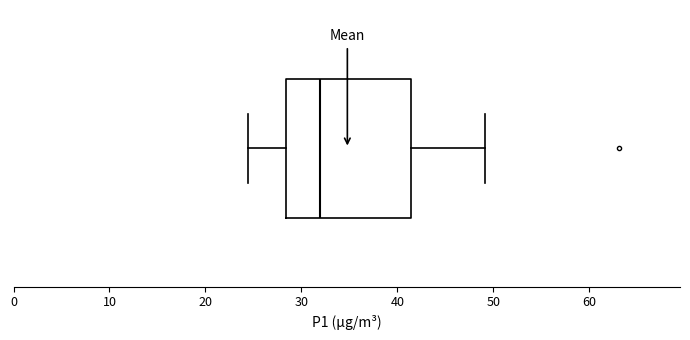

Read this box plot against the x-axis: the position of the median line, the range covered by the box, and the ends of both whiskers. The values are not printed on the chart, so give them approximately, as read against the axis.

median 32, box 28 to 41, whiskers 24 to 49